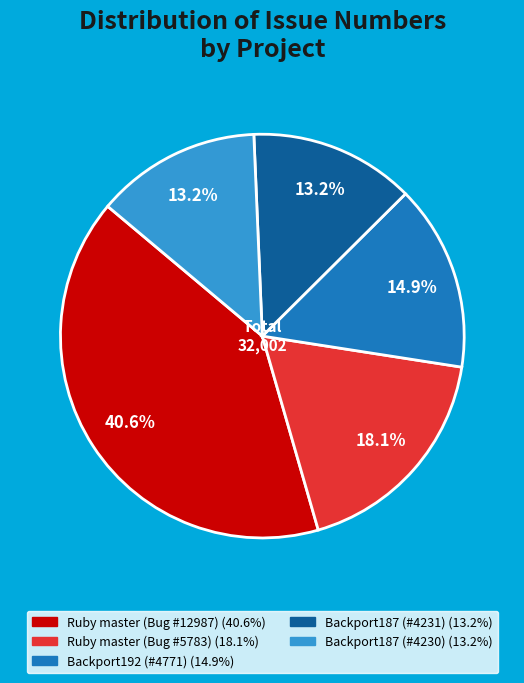

What percentage is the Backport187 (#4231) slice, to the nearest percent?

13%